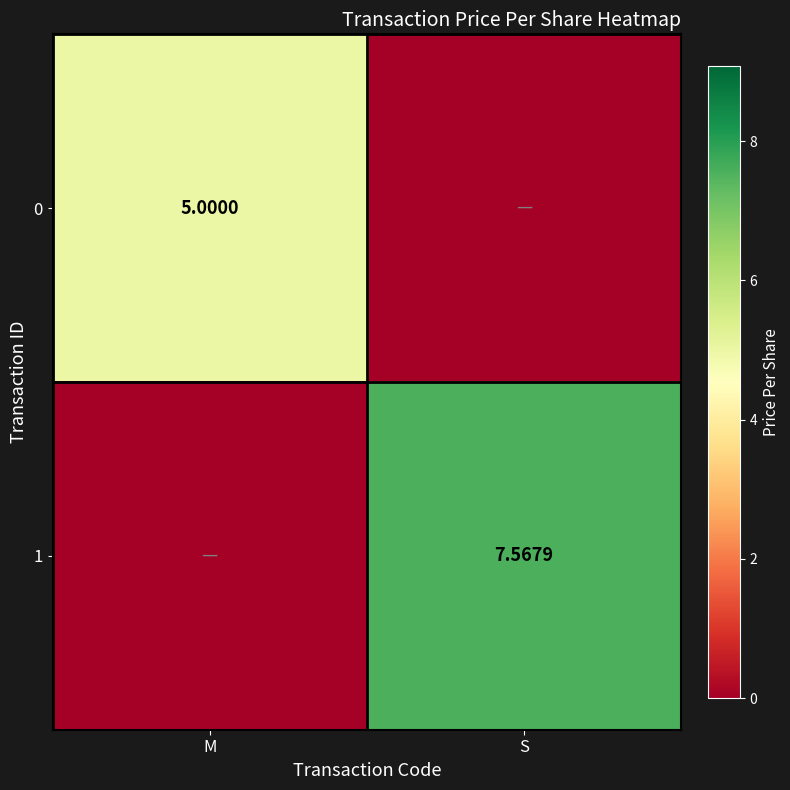

Which series has the widest spread of values?

1